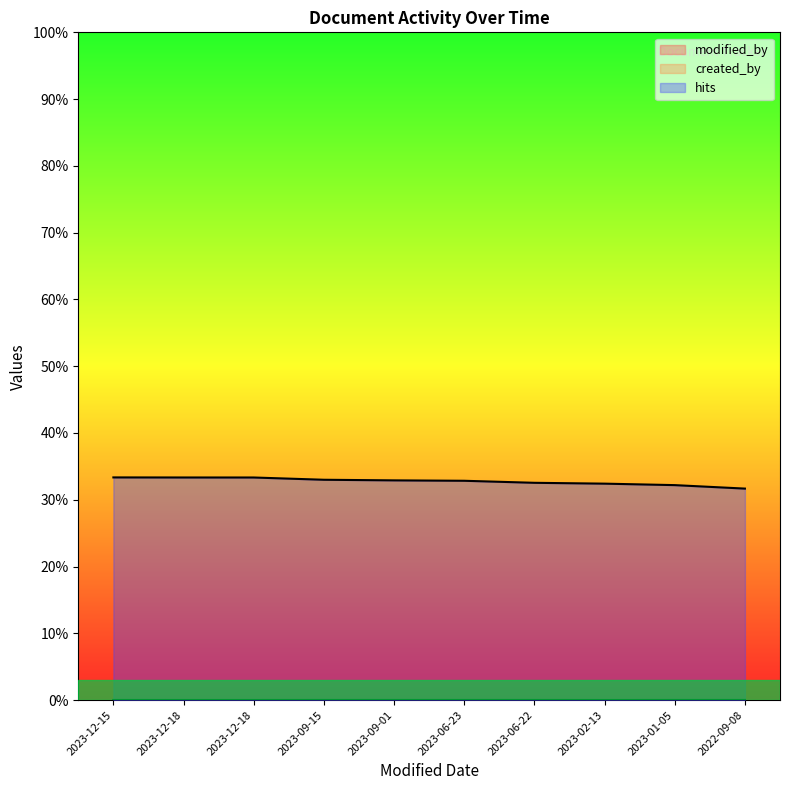

At which category is the sum across all series the highest?

2023-12-15